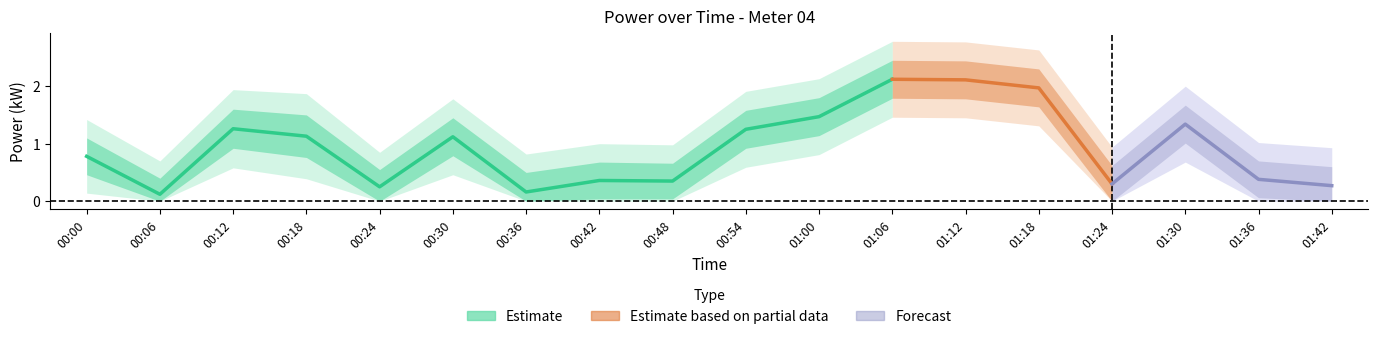

Which category has the highest value across all series?

01:06